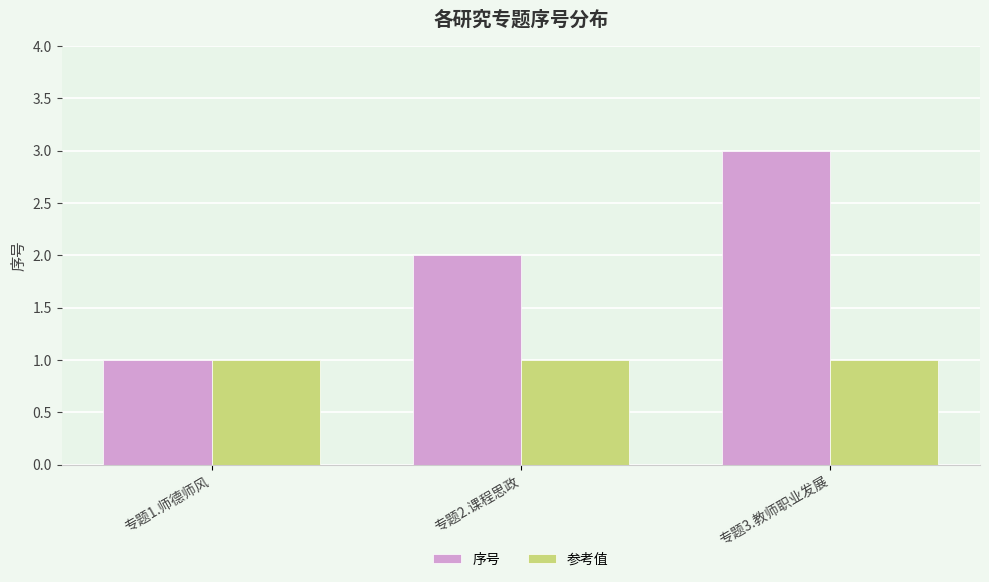

What is the total value across all series at 专题3.教师职业发展?

4